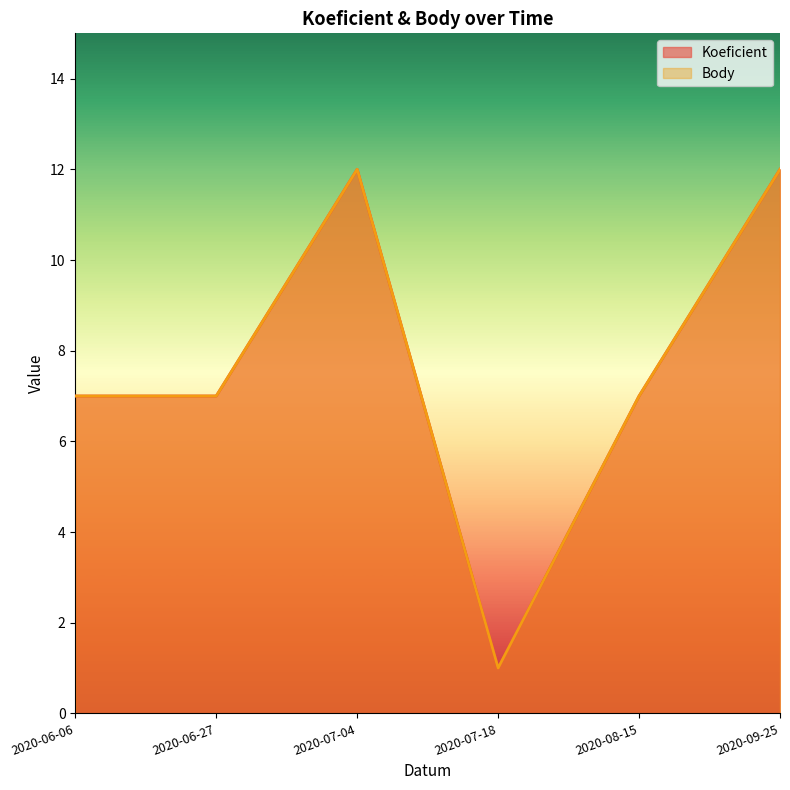

What are all the series names shown in the legend?

Koeficient, Body